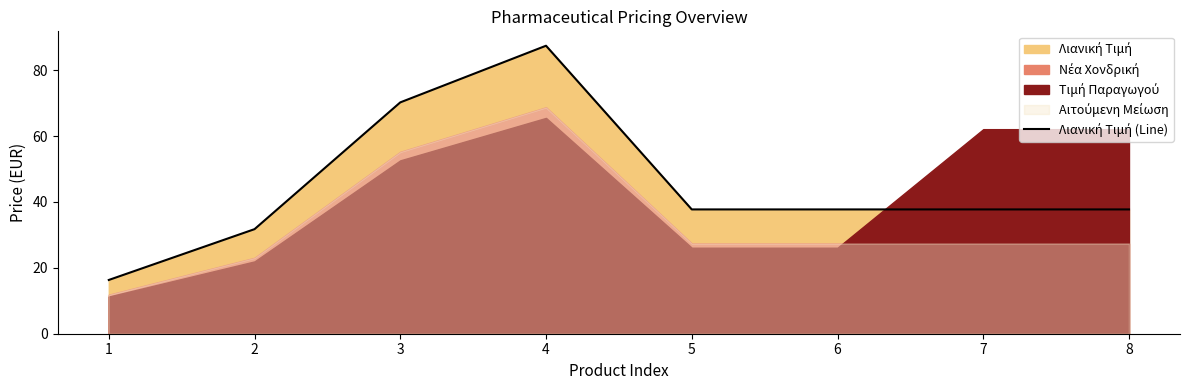

What is the sum of all values?

356.7